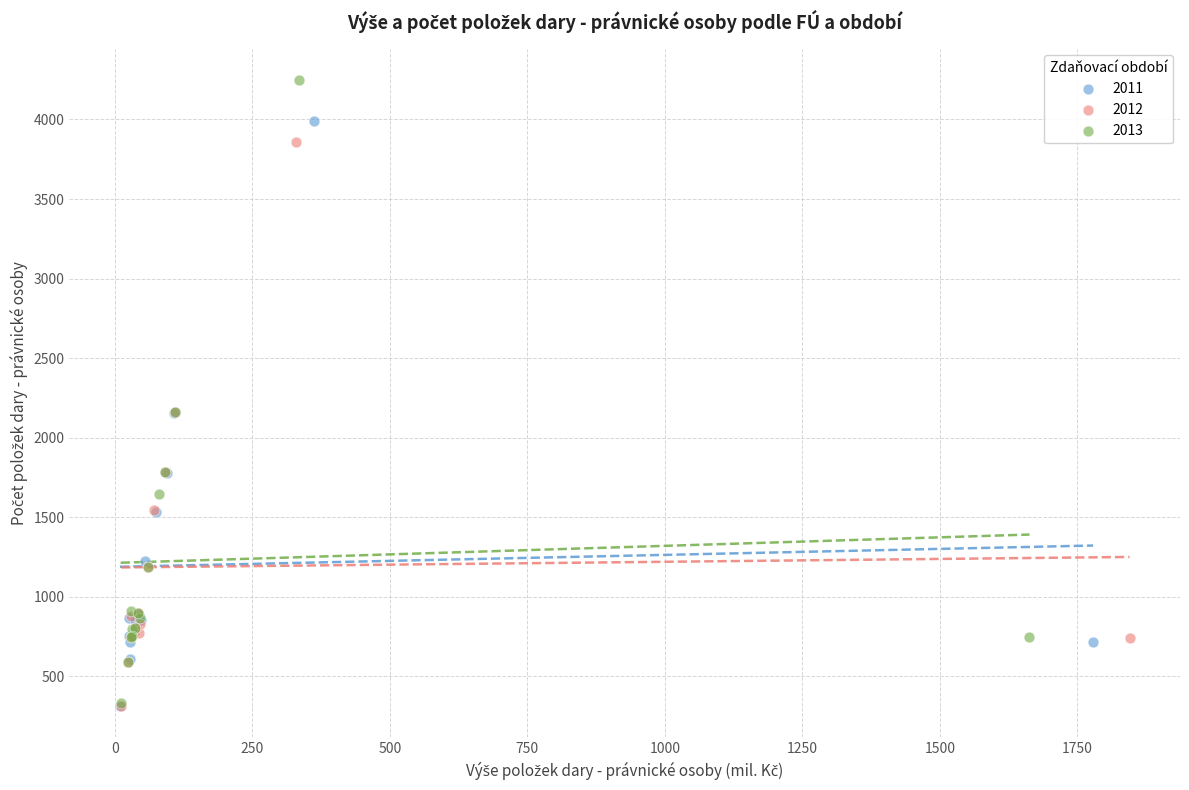

Which series has the widest spread of Y values?

2013